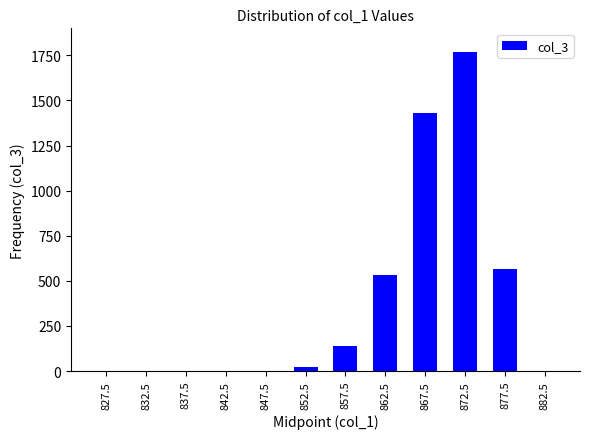

What value does the data have at 862.5?

534